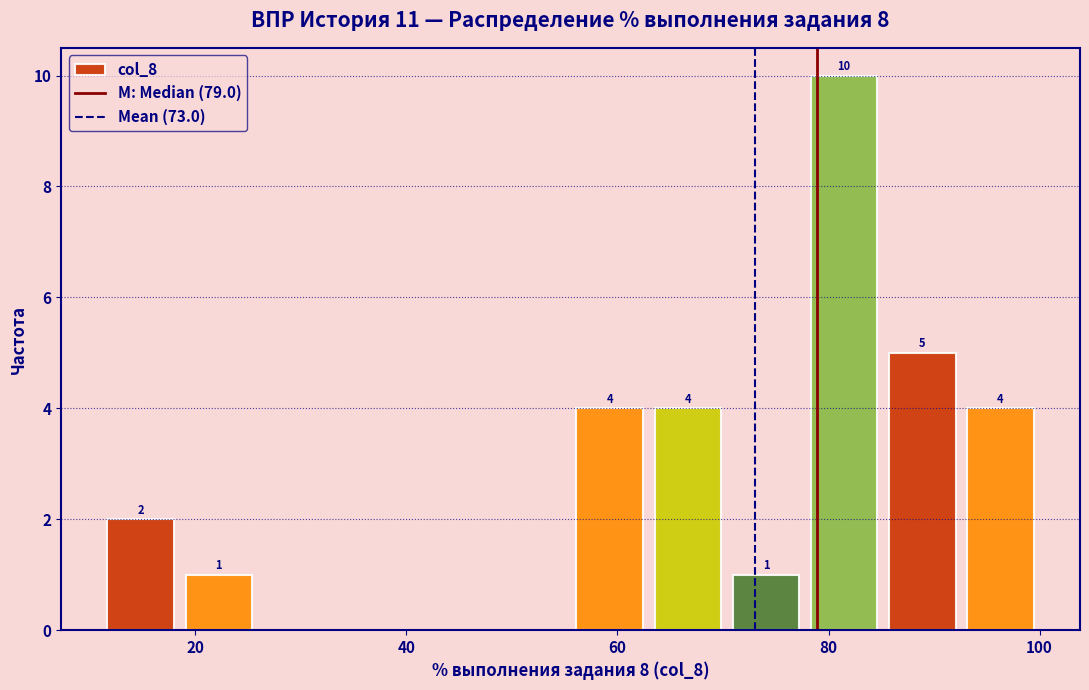

Around what value on the x-axis is the tallest bar? Give the approximate position of its centre, as read against the axis.

82